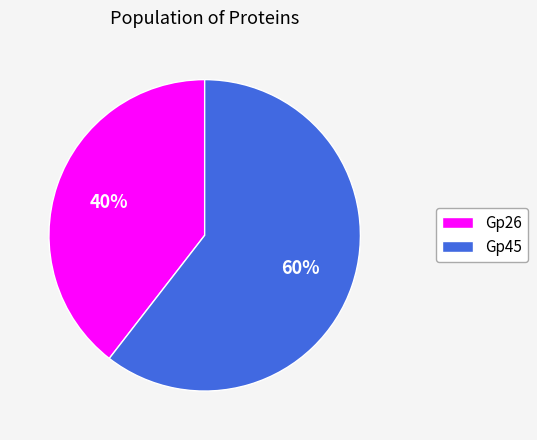

What percentage is the Gp45 slice, to the nearest percent?

60%